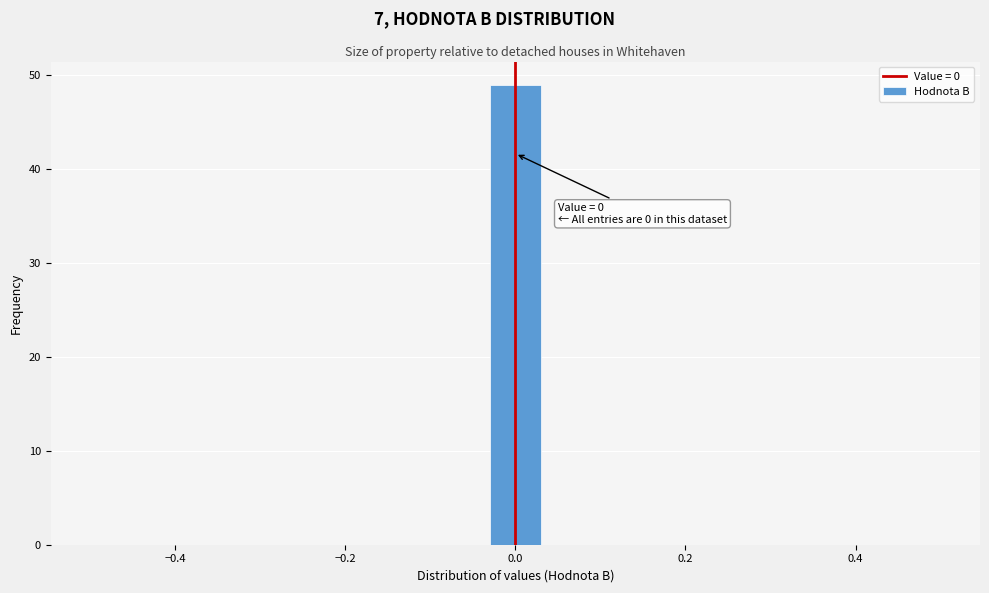

Around what value on the x-axis is the tallest bar? Give the approximate position of its centre, as read against the axis.

0.00